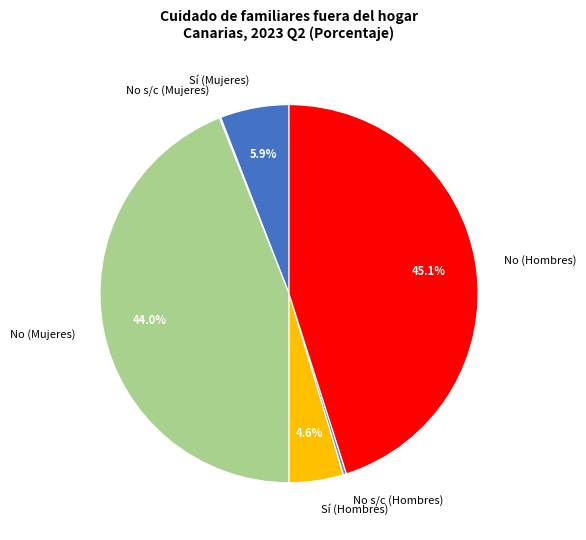

How much of the chart is everything except No (Mujeres)?

56.0%